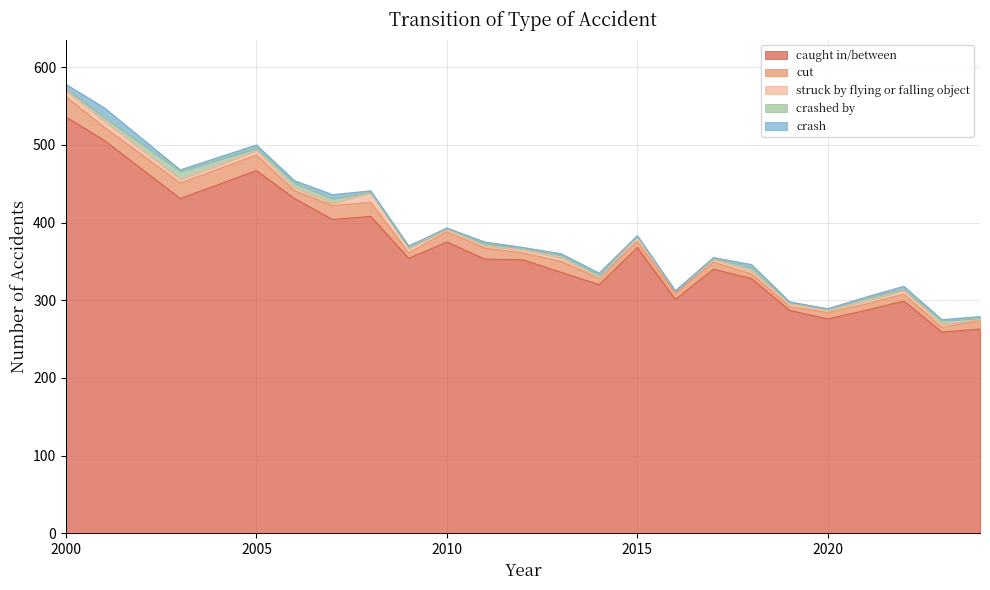

What is the average value of the crash series?

2